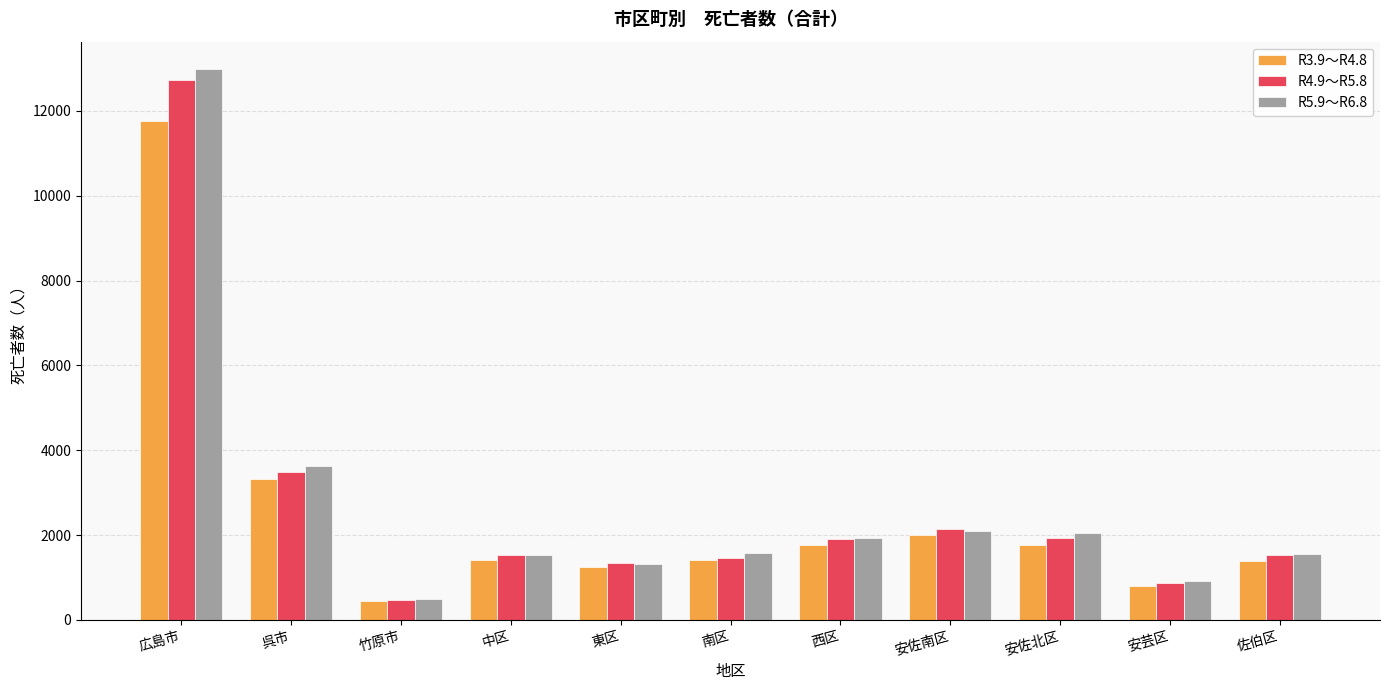

True or false: R3.9～R4.8 has a value of 1403 at 中区.

True